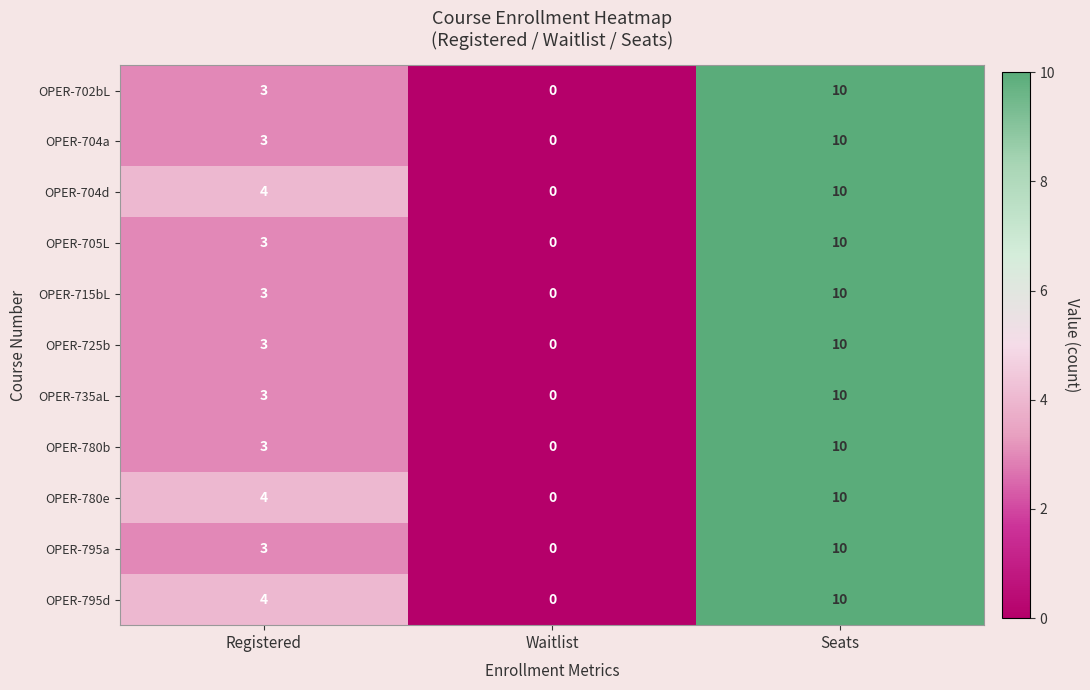

List the labels in order of OPER-715bL value, largest first.

Seats, Registered, Waitlist